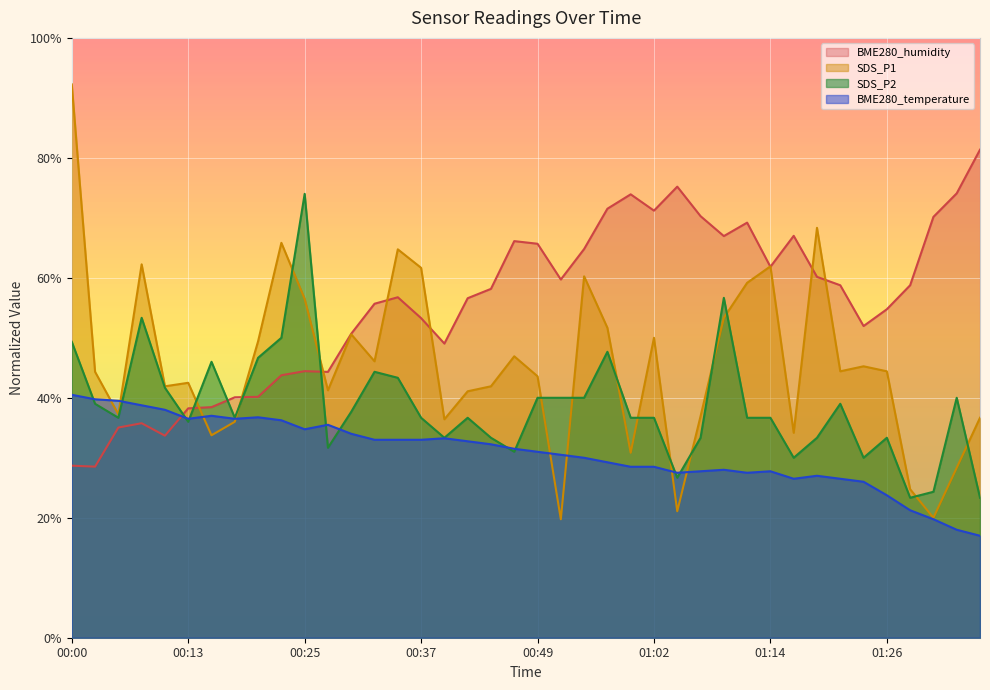

Rank the series by their maximum value, from highest to lowest.

SDS_P1, BME280_humidity, SDS_P2, BME280_temperature